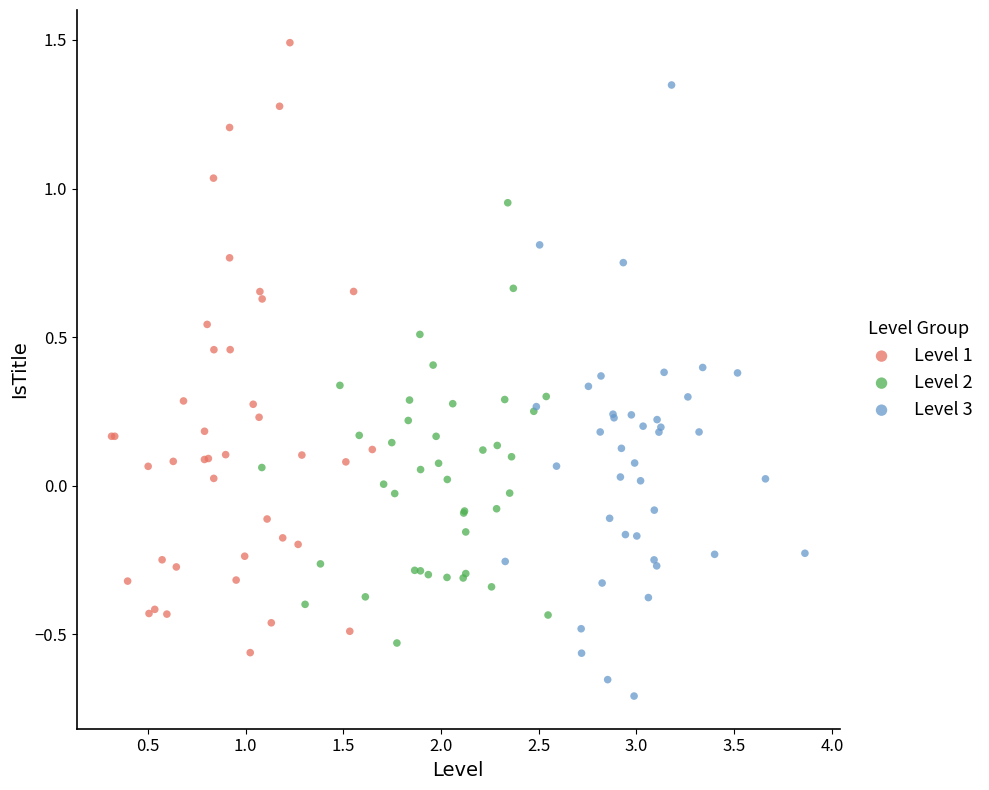

Which series reaches the minimum Y coordinate?

Level 3